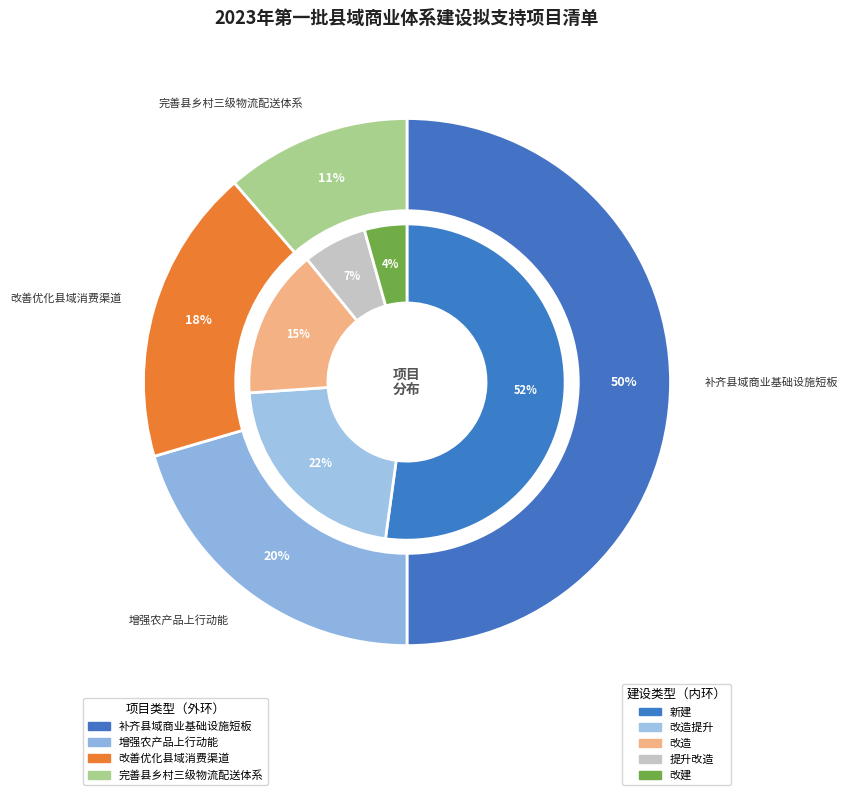

What is the largest slice in the pie chart?

补齐县域商业基础设施短板